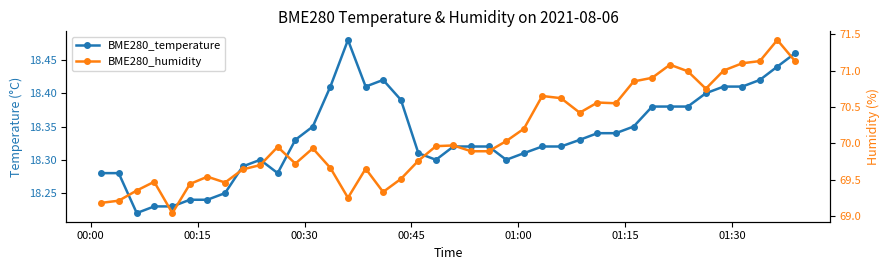

How many BME280_temperature values are between 18 and 19?

40